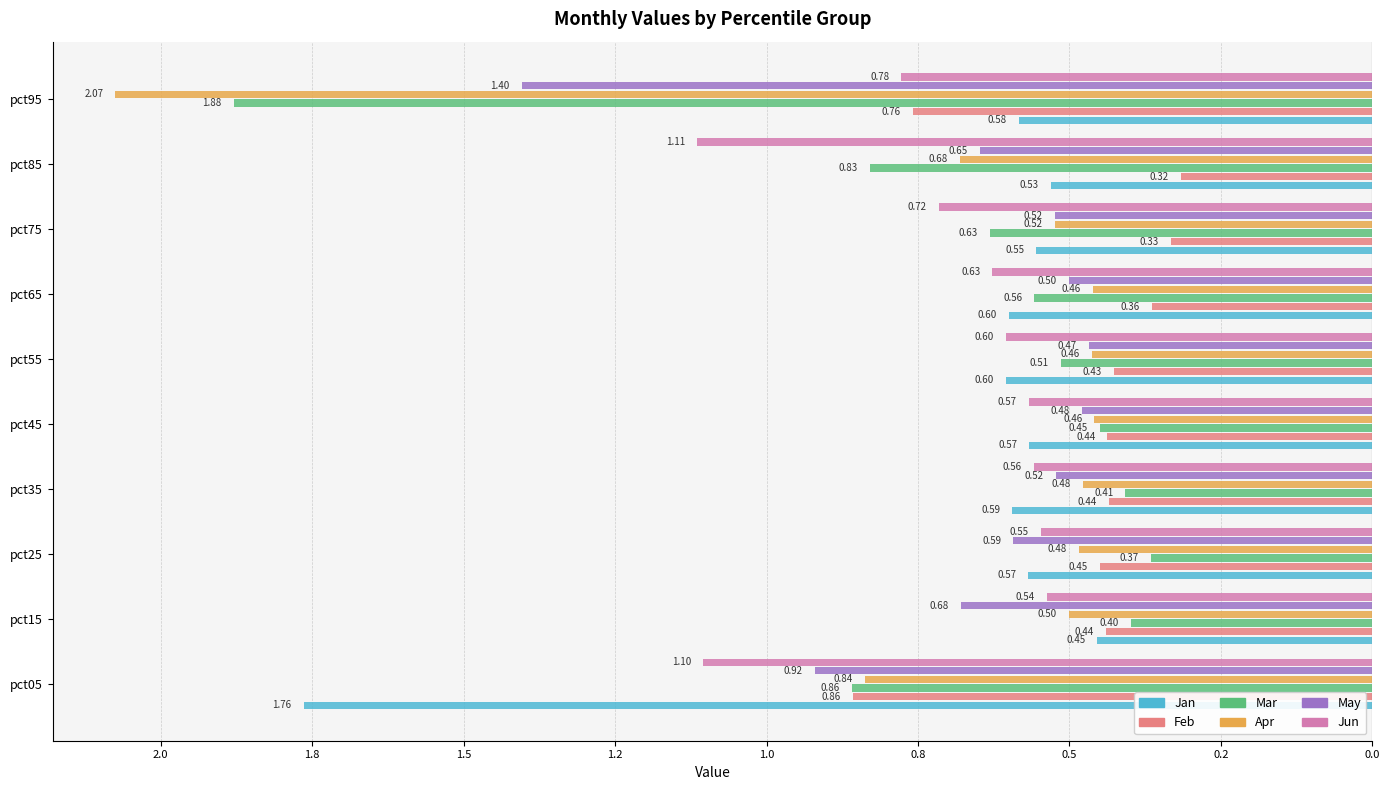

What are all the series names shown in the legend?

Jan, Feb, Mar, Apr, May, Jun